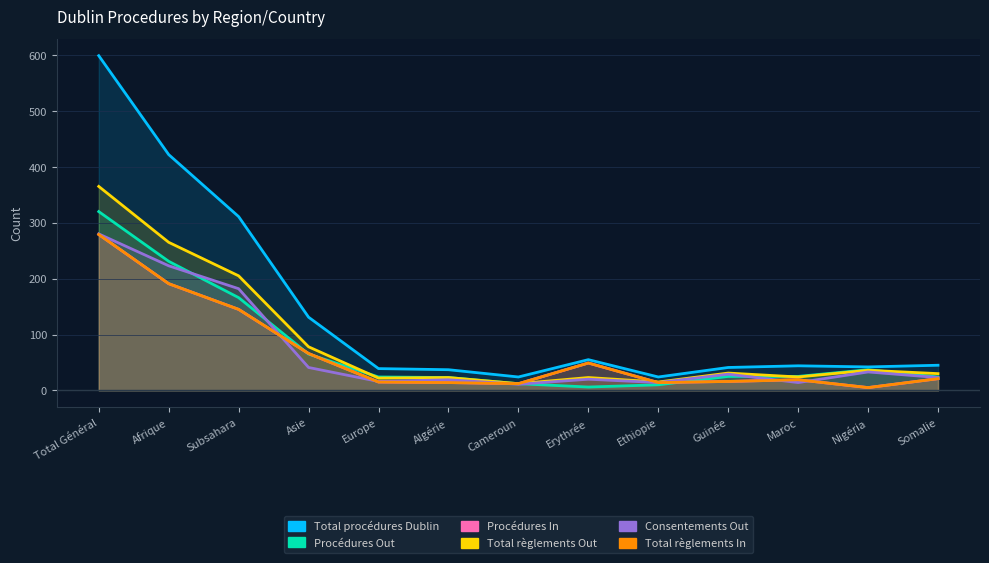

What is the sum of the Total règlements Out values at Maroc and Cameroun?

36